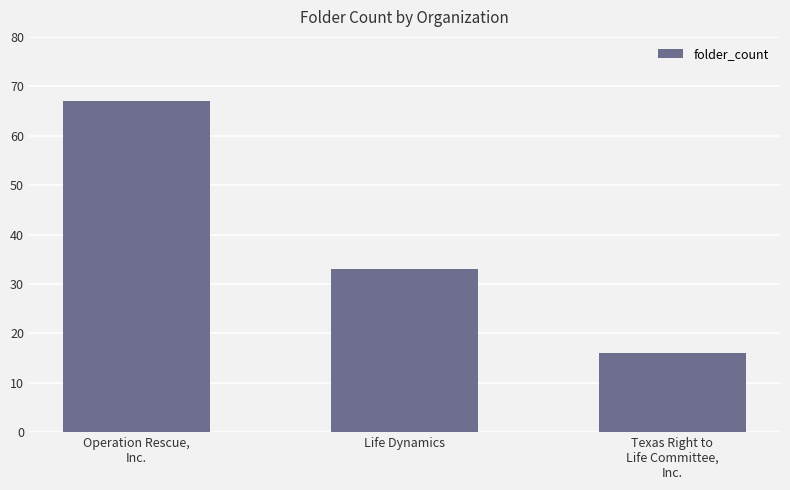

True or false: the data shows 27 at Texas Right to
Life Committee,
Inc..

False